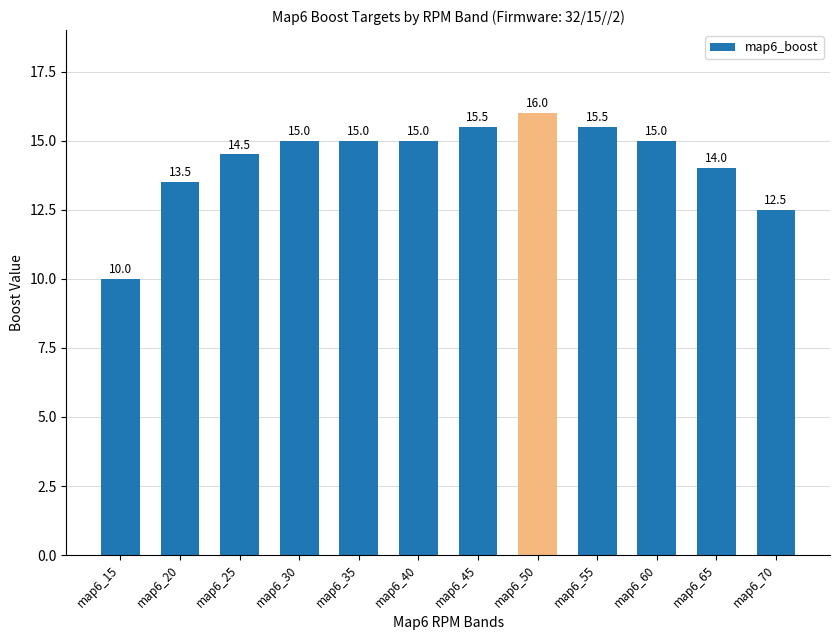

Reading left to right, transcribe all the data shown in this chart.

10.0	13.5	14.5	15.0	15.0	15.0	15.5	16.0	15.5	15.0	14.0	12.5